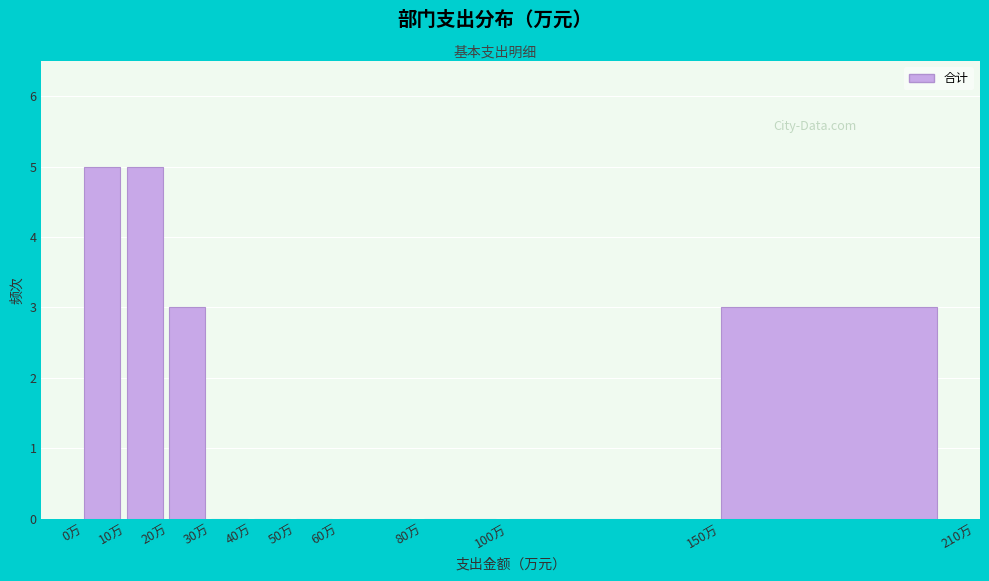

What is the height of the bar covering 10 to 20 on the x-axis? The values are not printed on the chart, so give them approximately, as read against the axis.

5